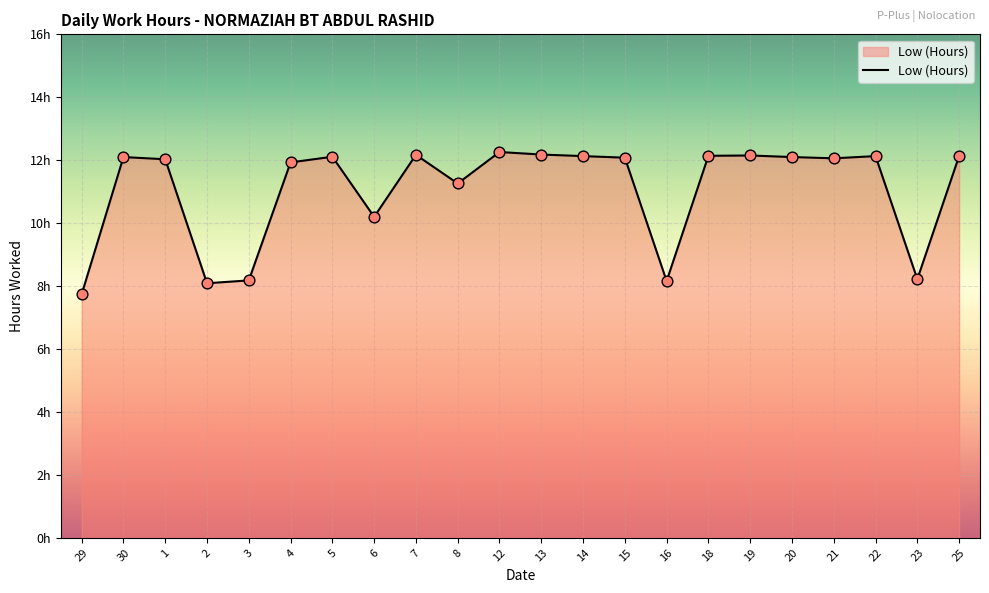

Which has a higher value, 21 or 2?

21